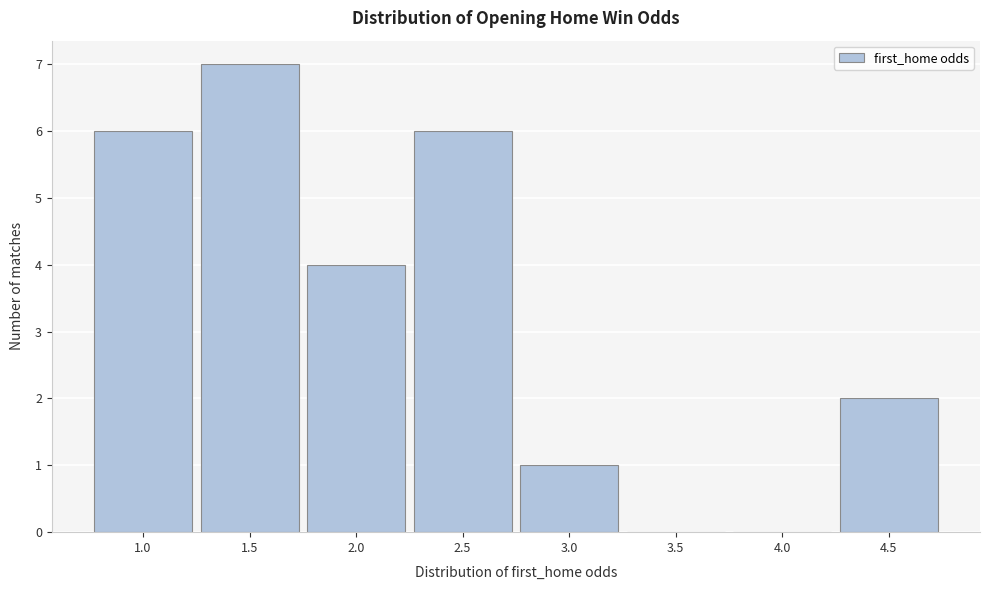

Reading right to left, what are all the values shown in this chart?

4.5=2	4.0=0	3.5=0	3.0=1	2.5=6	2.0=4	1.5=7	1.0=6